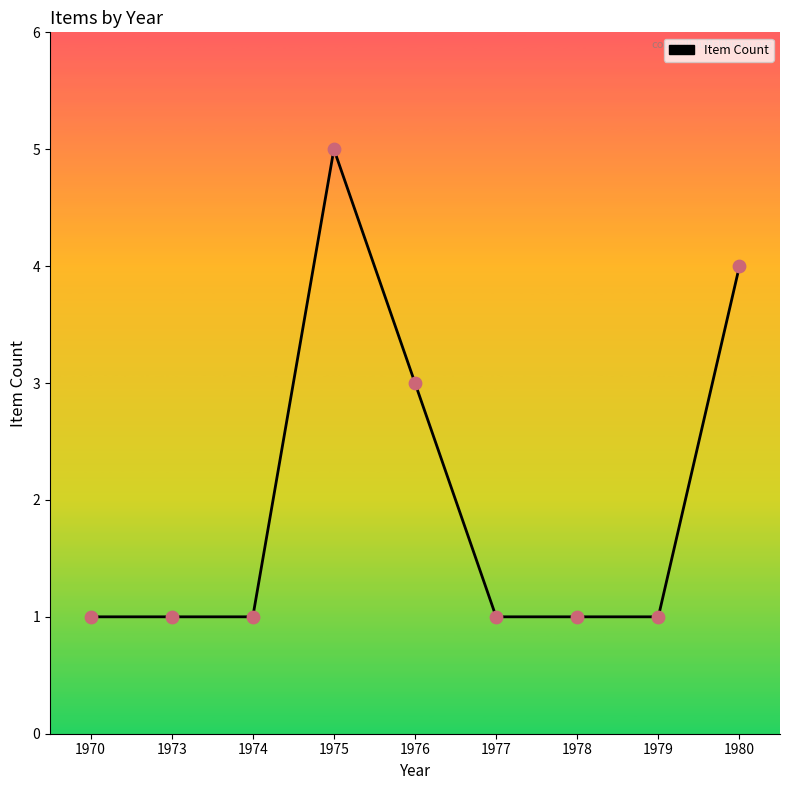

What is the ratio of the value at 1978 to the value at 1970?

1.0